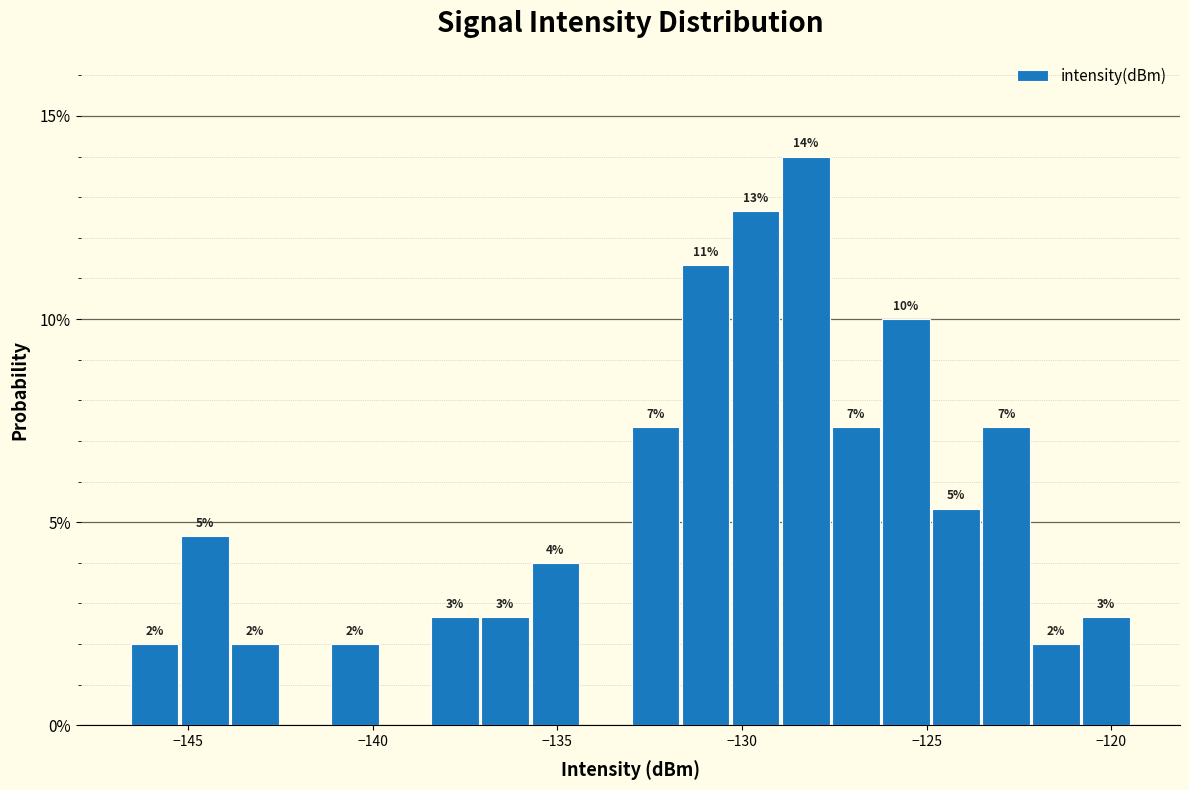

Around what value on the x-axis is the tallest bar? Give the approximate position of its centre, as read against the axis.

-128.5